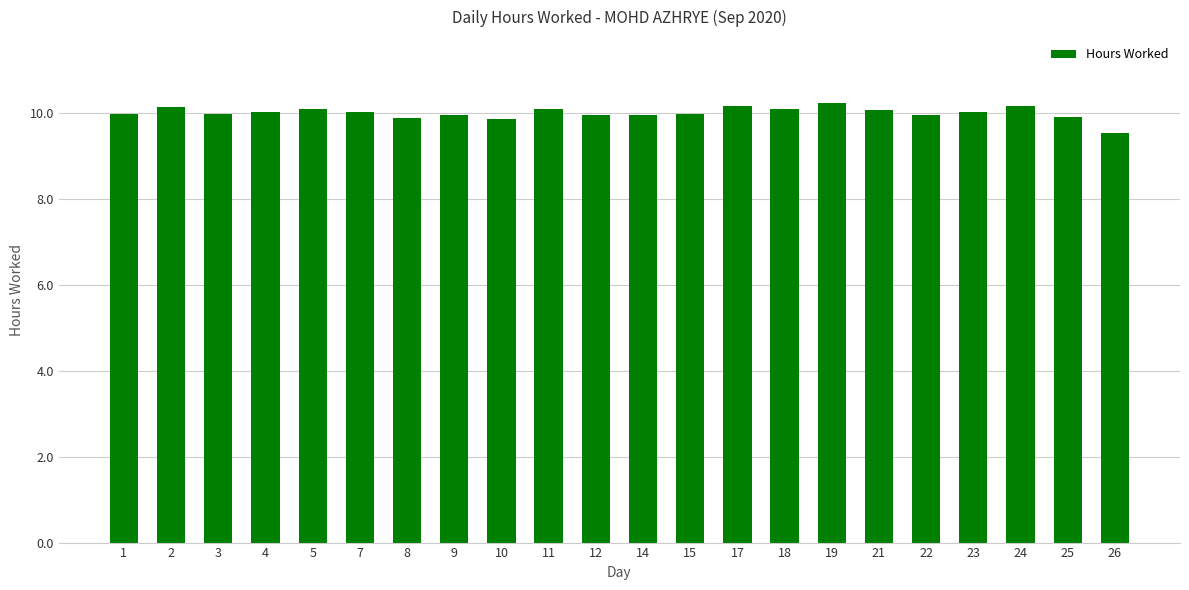

At which category does the chart reach its minimum across all series?

26